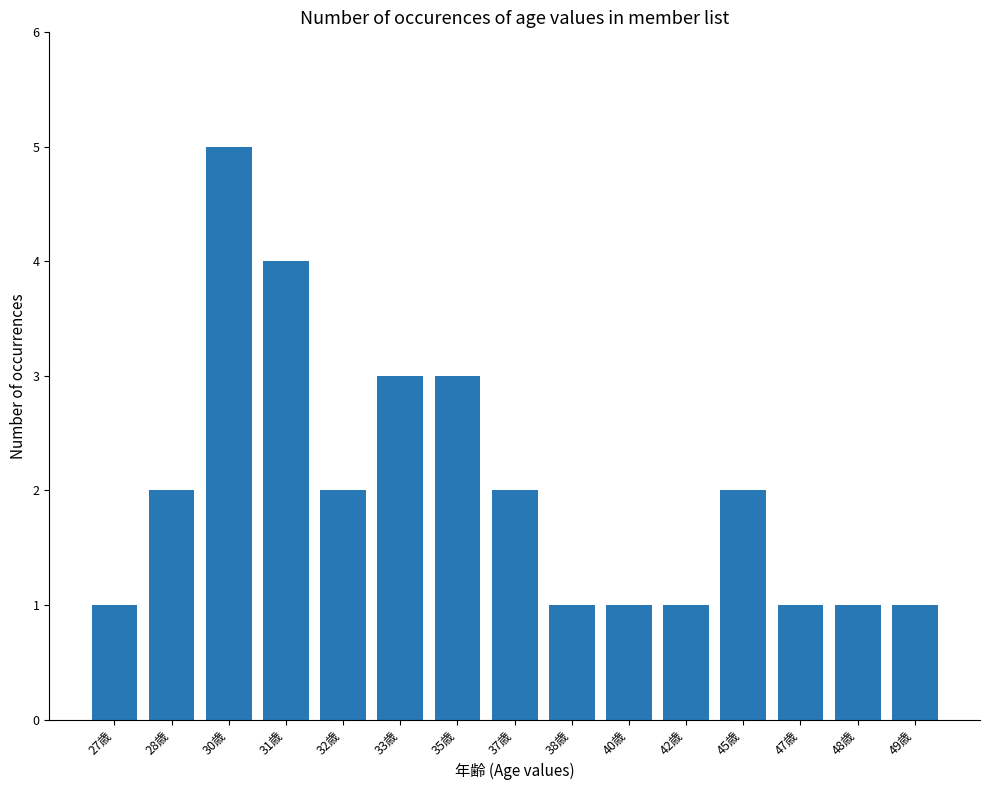

Approximately how many times larger is the value at 49歳 compared to 27歳?

1.0